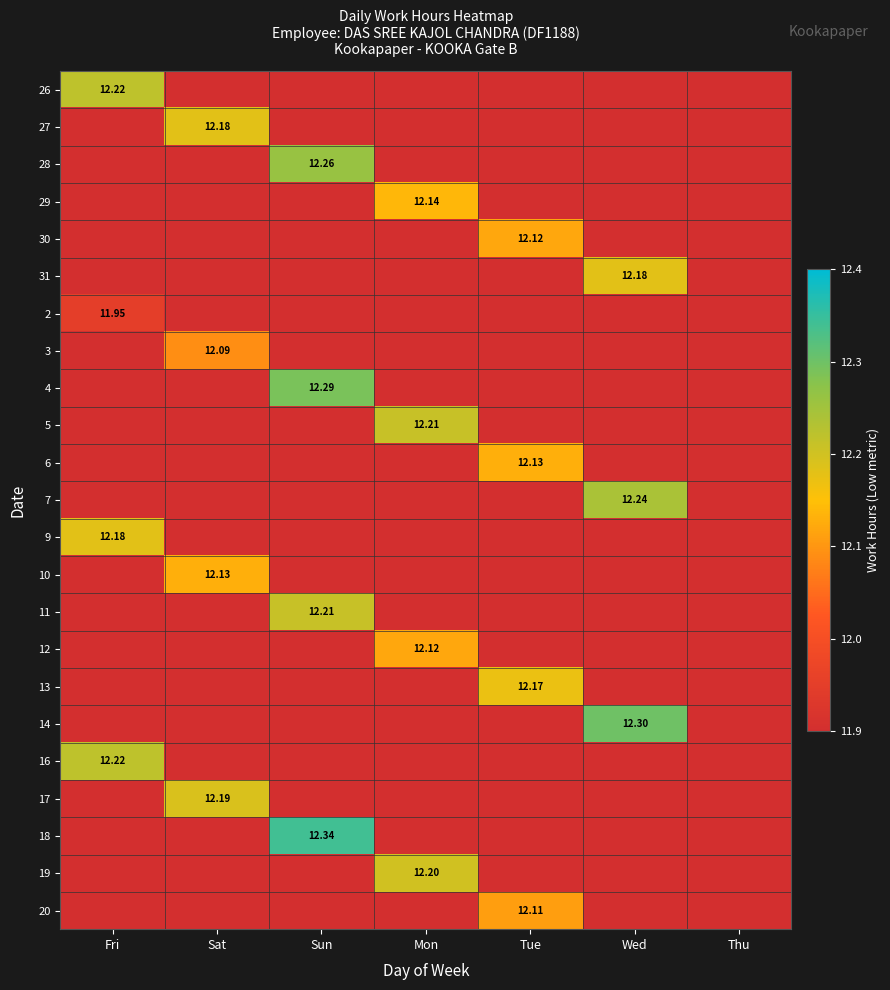

List the labels in order of 28 value, largest first.

Sun, Fri, Sat, Mon, Tue, Wed, Thu